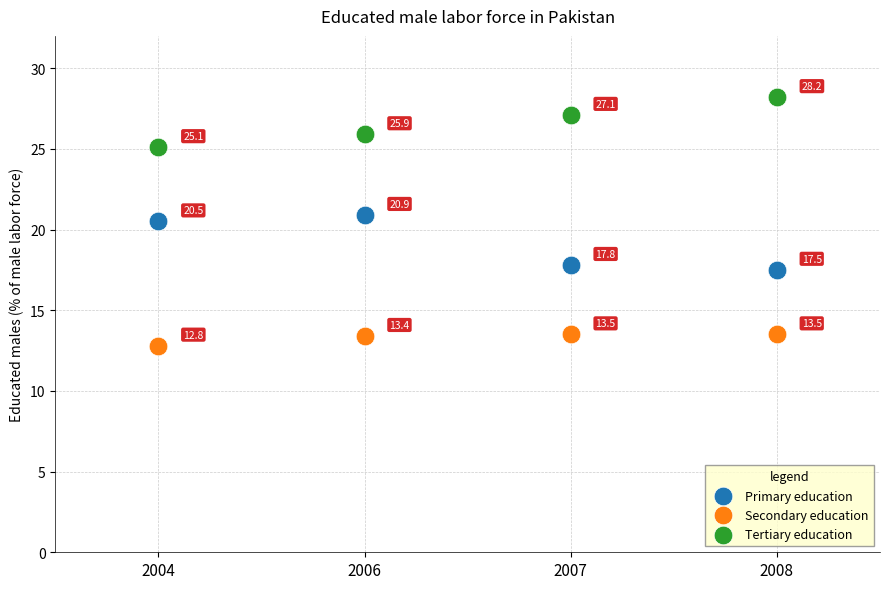

Which series contains the highest Y value?

Tertiary education